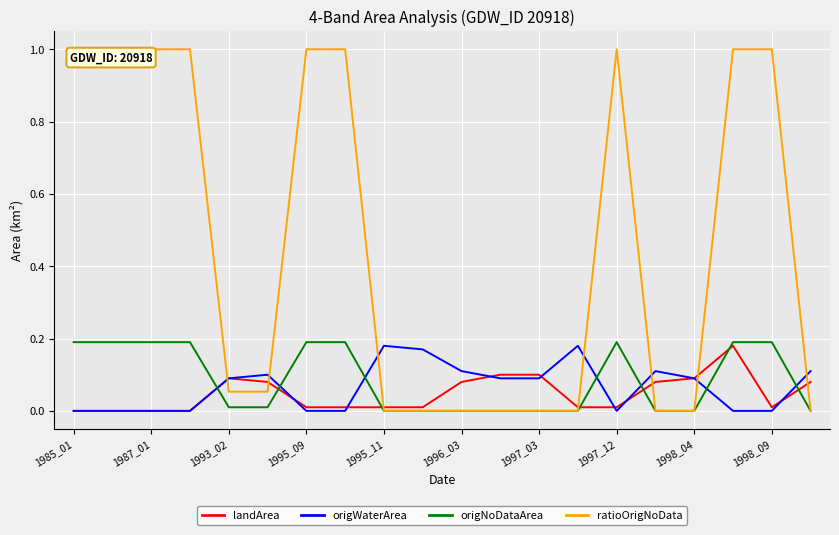

Which series has the largest range (max minus min)?

ratioOrigNoData